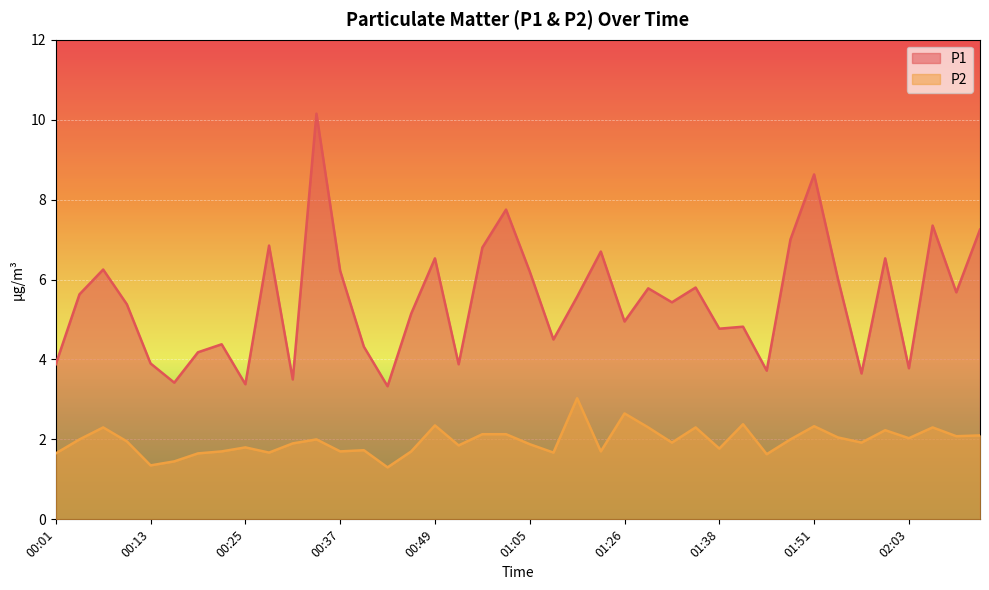

How many interior local peaks does the P1 series have?

13